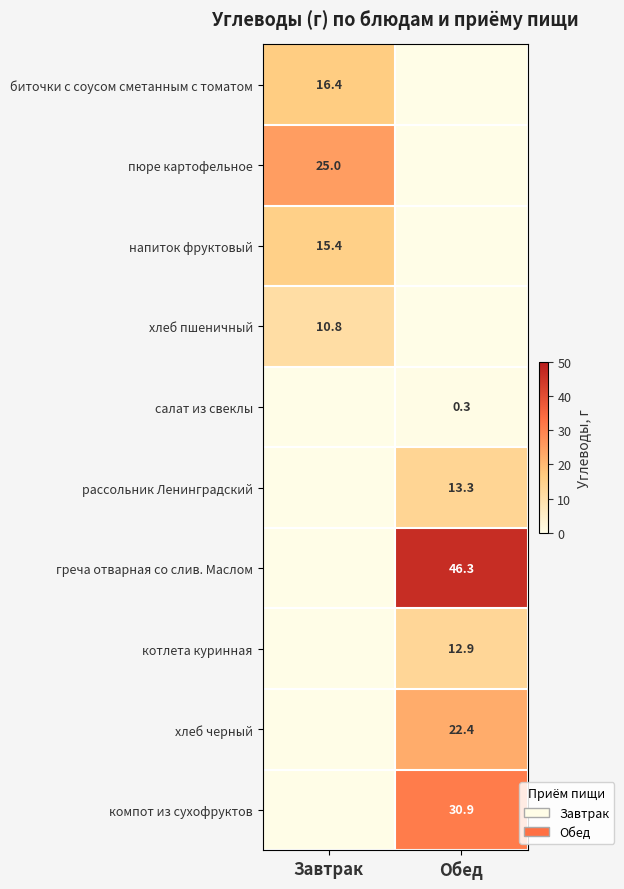

What is the total value across all series at Завтрак?

67.6